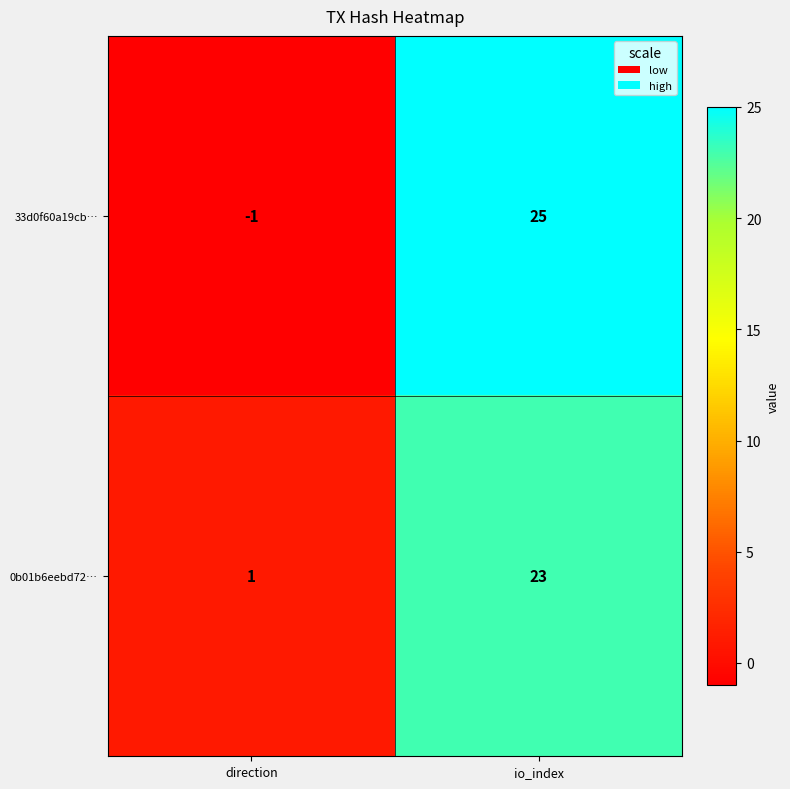

What is the smallest value displayed?

-1